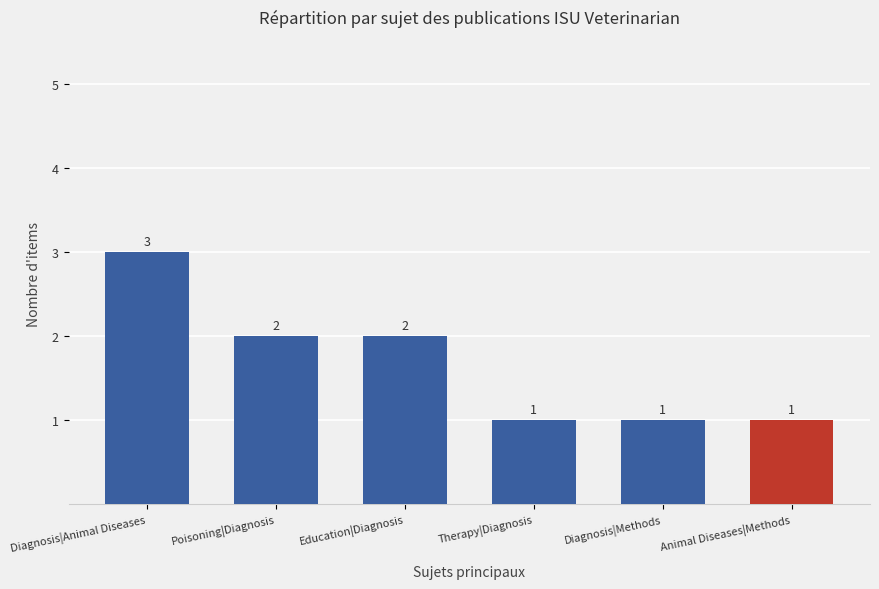

What is the ratio of the value at Animal Diseases|Methods to the value at Therapy|Diagnosis?

1.0